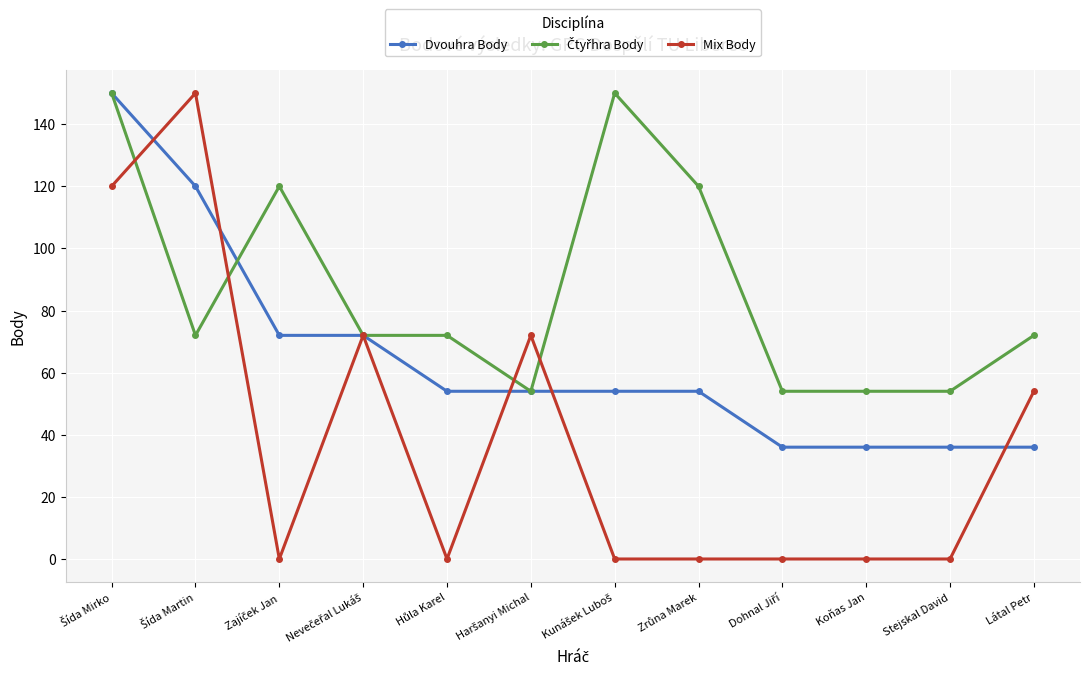

The value of Mix Body at Látal Petr is 96. True or false?

False